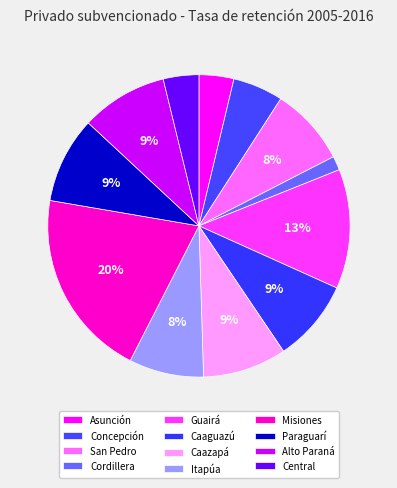

How many segments does this pie chart have?

12